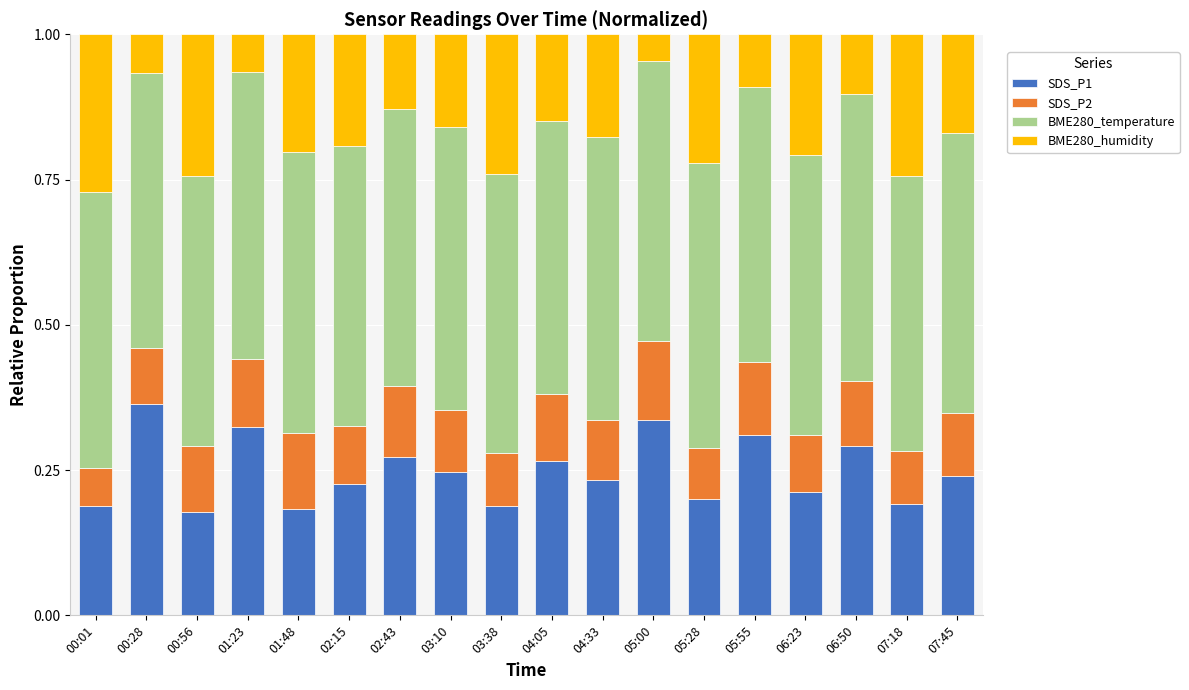

What are all the series names shown in the legend?

SDS_P1, SDS_P2, BME280_temperature, BME280_humidity